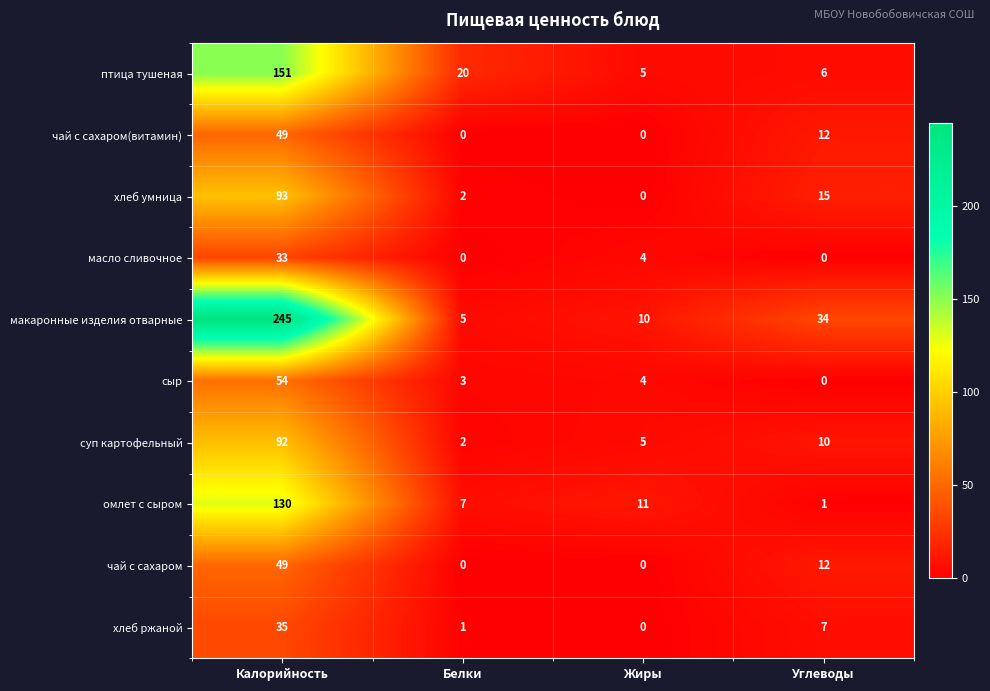

At which category is the sum across all series the highest?

Калорийность